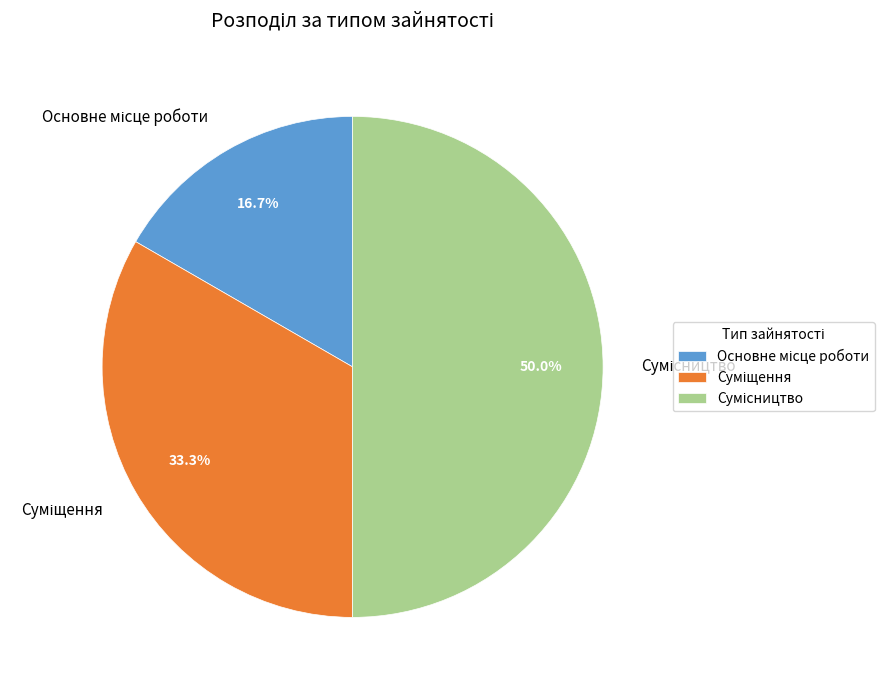

Which slice is the smallest?

Основне місце роботи